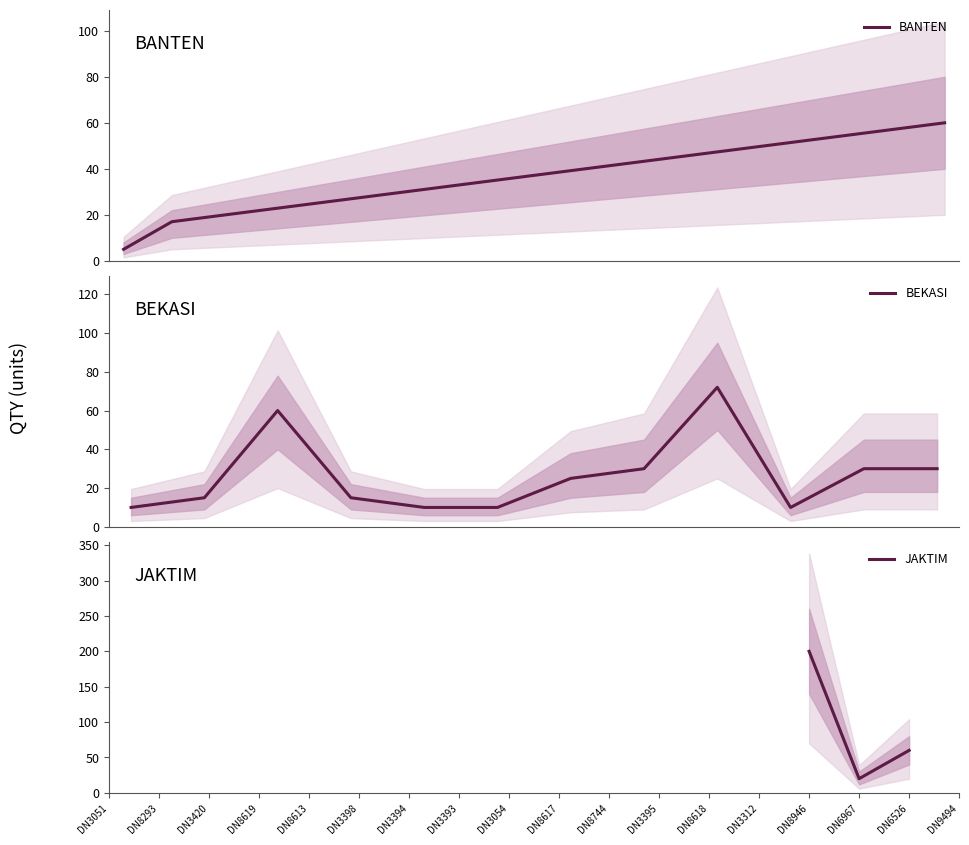

What is the highest value of the BANTEN series?

60